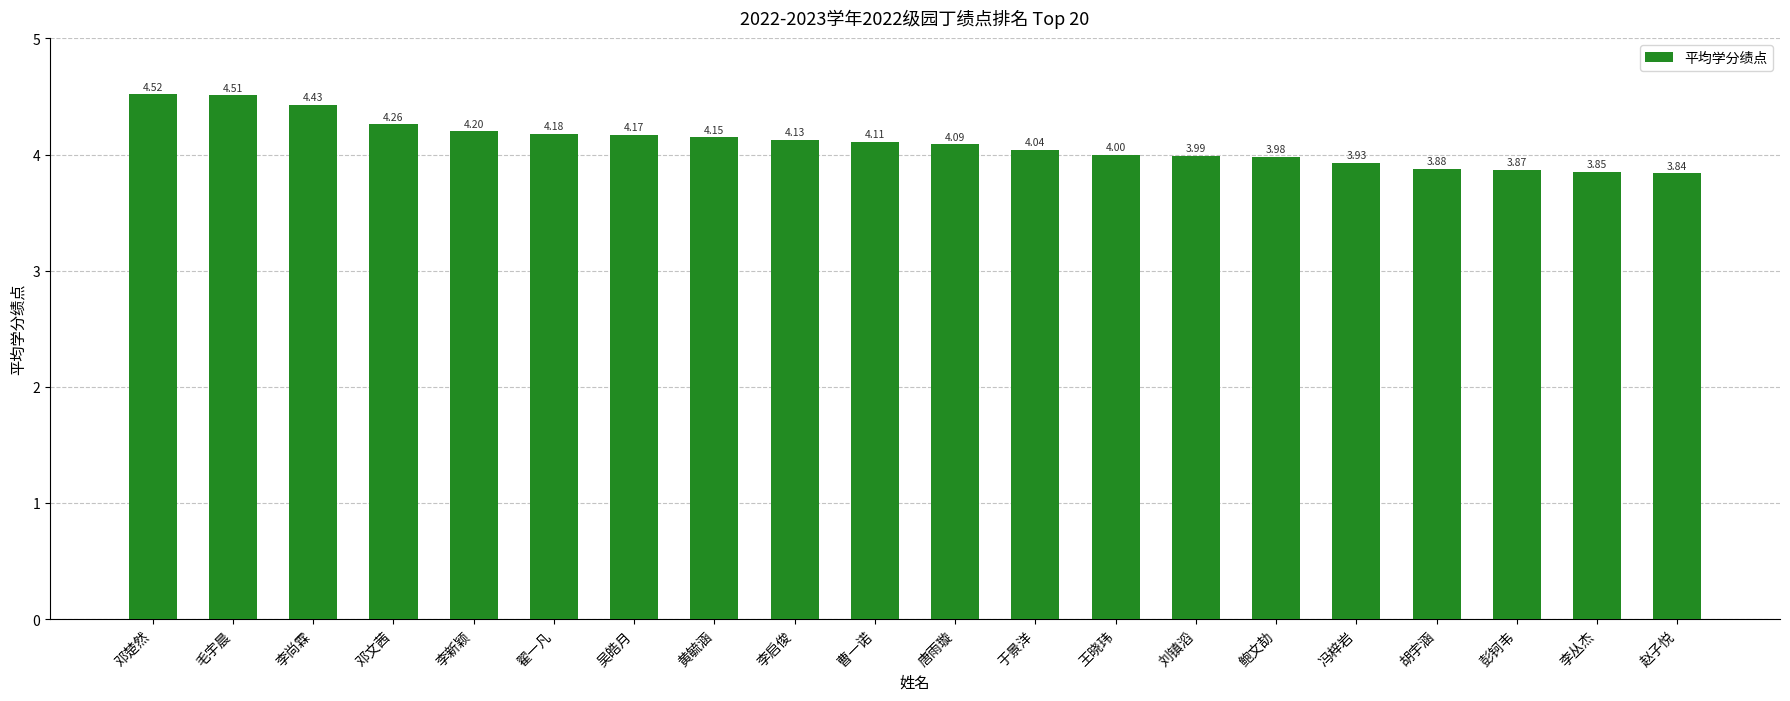

Where is the data nearest to the value 4?

王晓玮